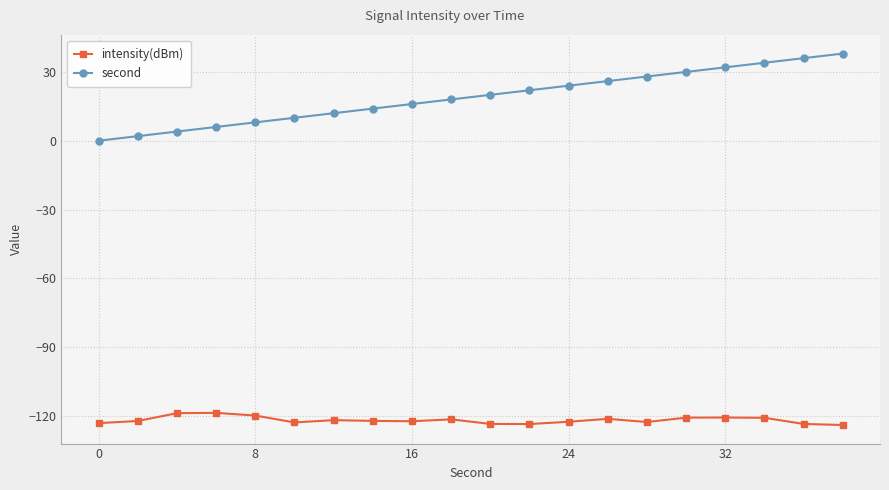

Which series has the widest spread of values?

second